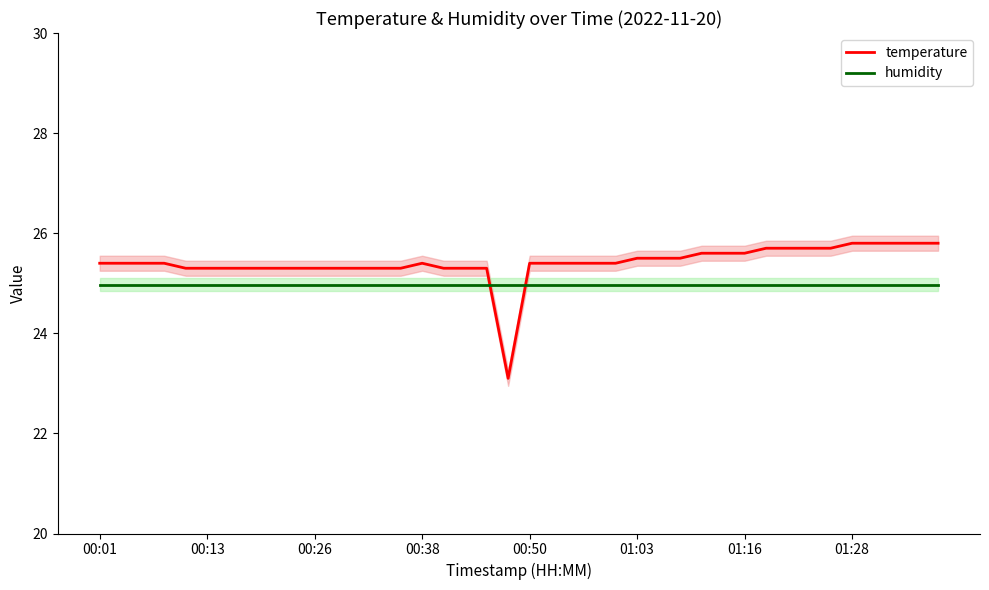

What is the spread (max minus min) of values at 24?

0.4